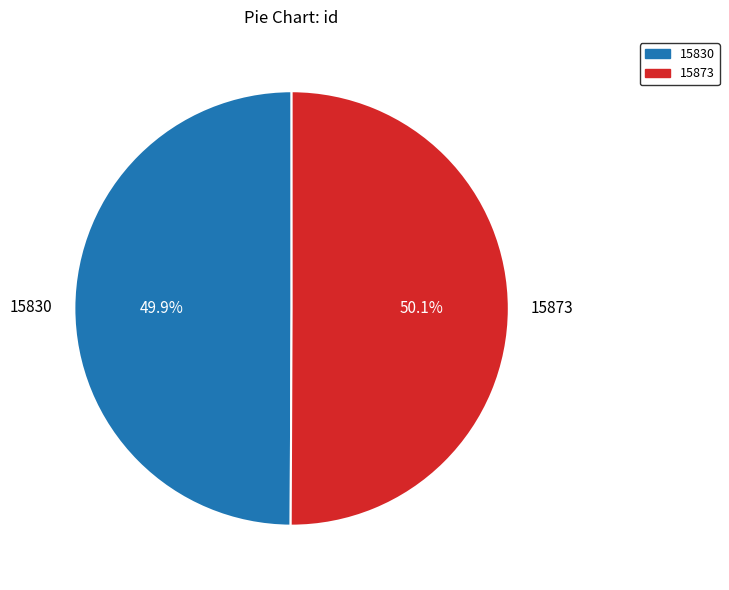

What is the ratio of the value at 15873 to the value at 15830?

1.0